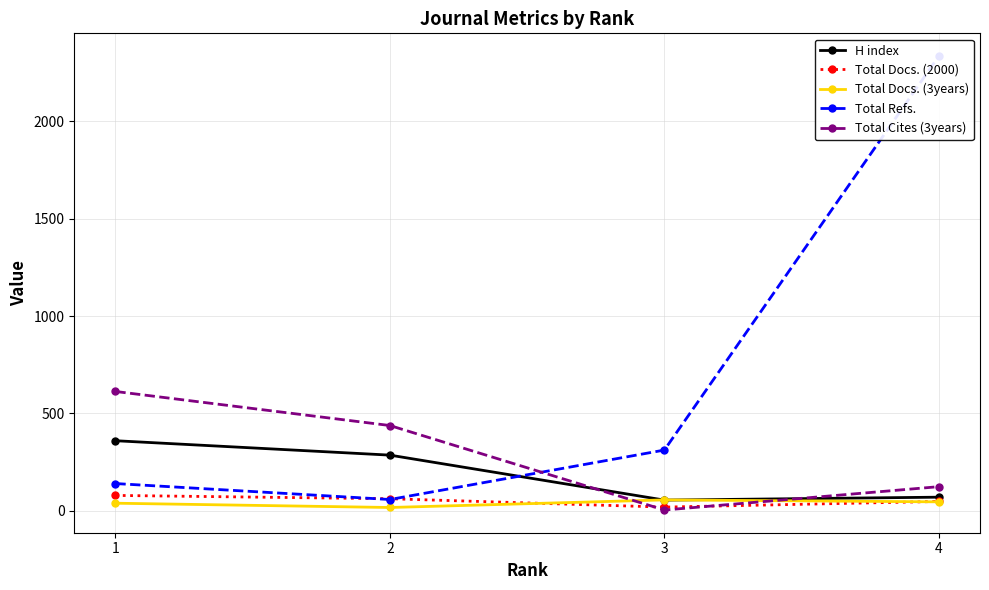

The value of Total Docs. (2000) at 1 is 79. True or false?

True